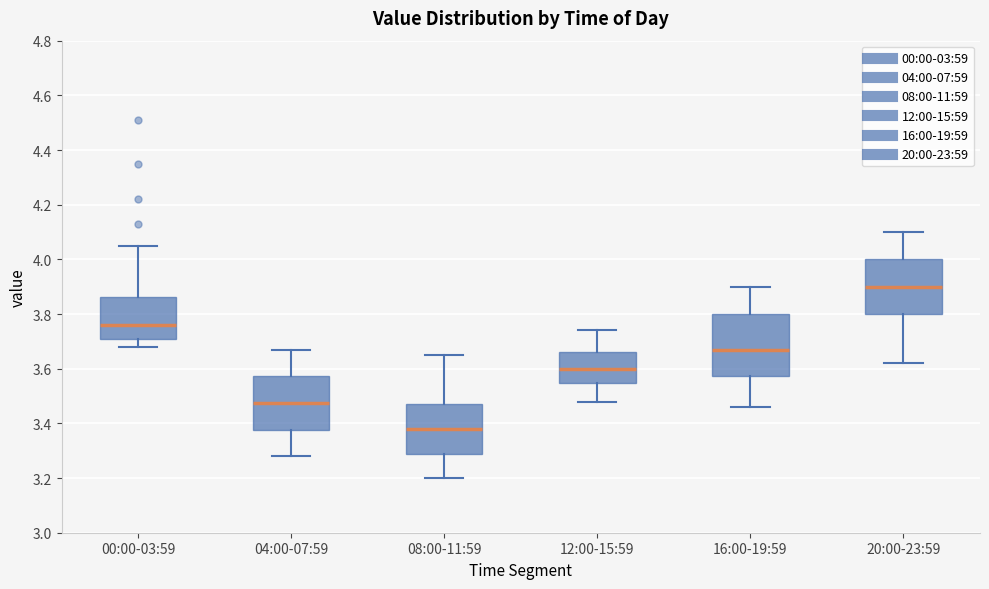

Where does the lower whisker of the box for 16:00-19:59 end on the y-axis? The values are not printed on the chart, so give them approximately, as read against the axis.

3.46